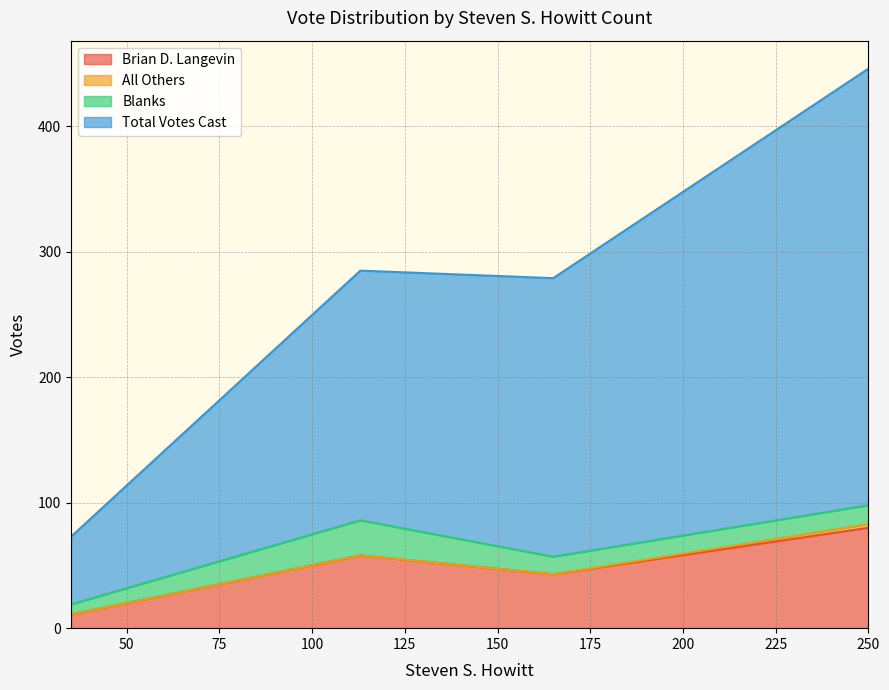

What is the difference between the Brian D. Langevin values at 35 and 250?

69